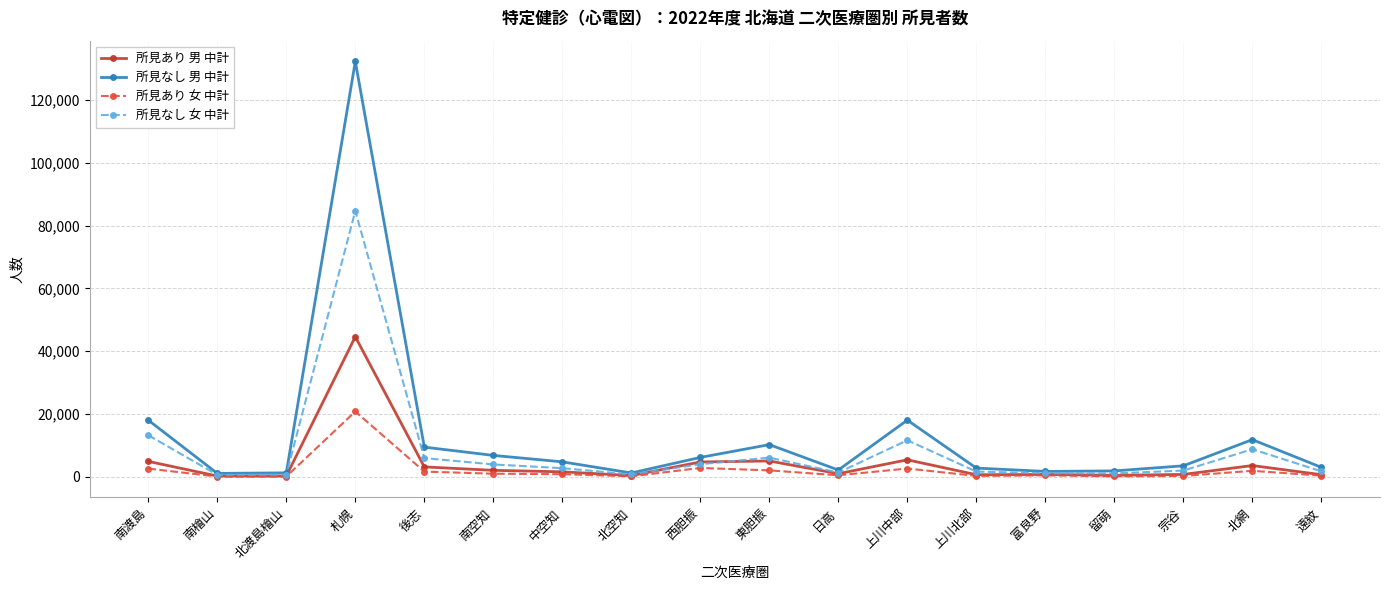

How many series are shown in this chart?

4